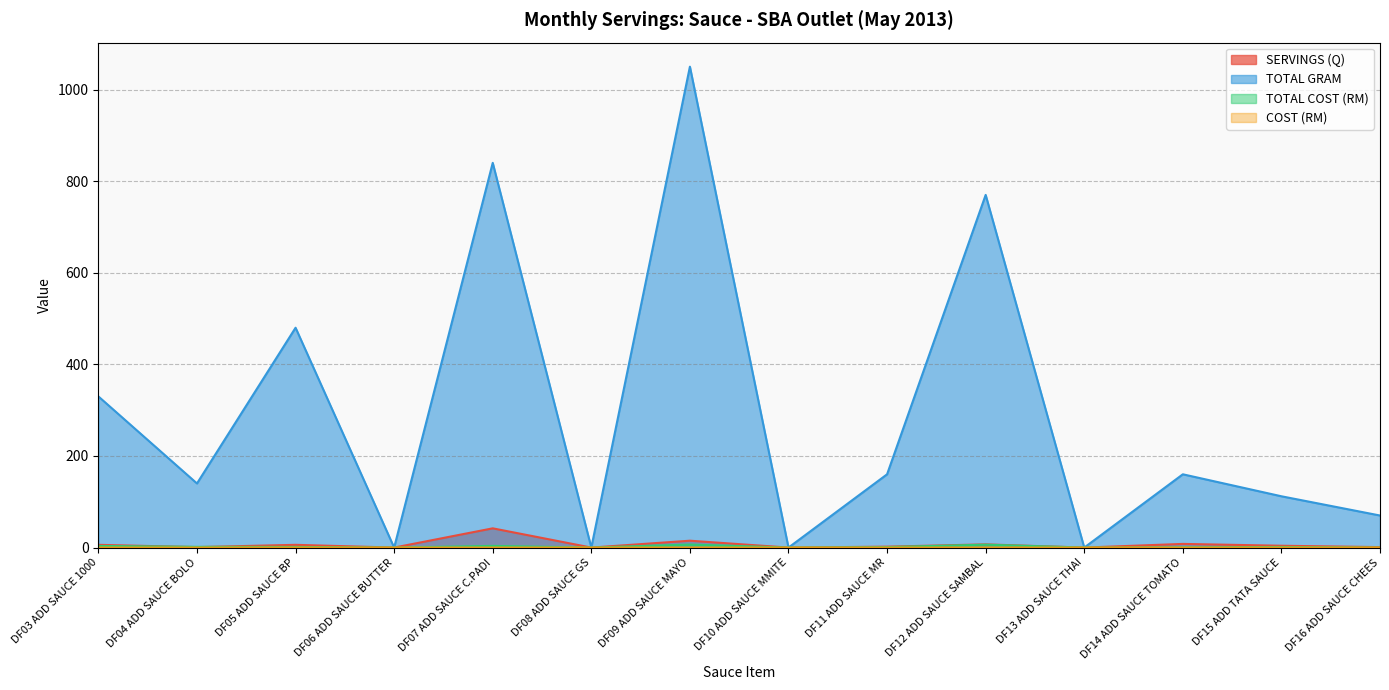

Where is the first local minimum for COST (RM)?

DF05 ADD SAUCE BP